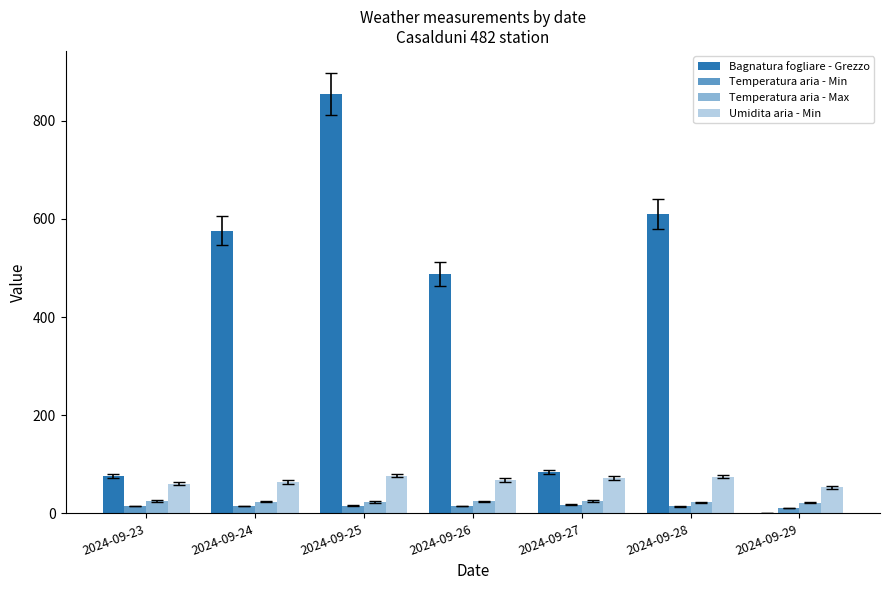

How many data points in Bagnatura fogliare - Grezzo are above 487?

4